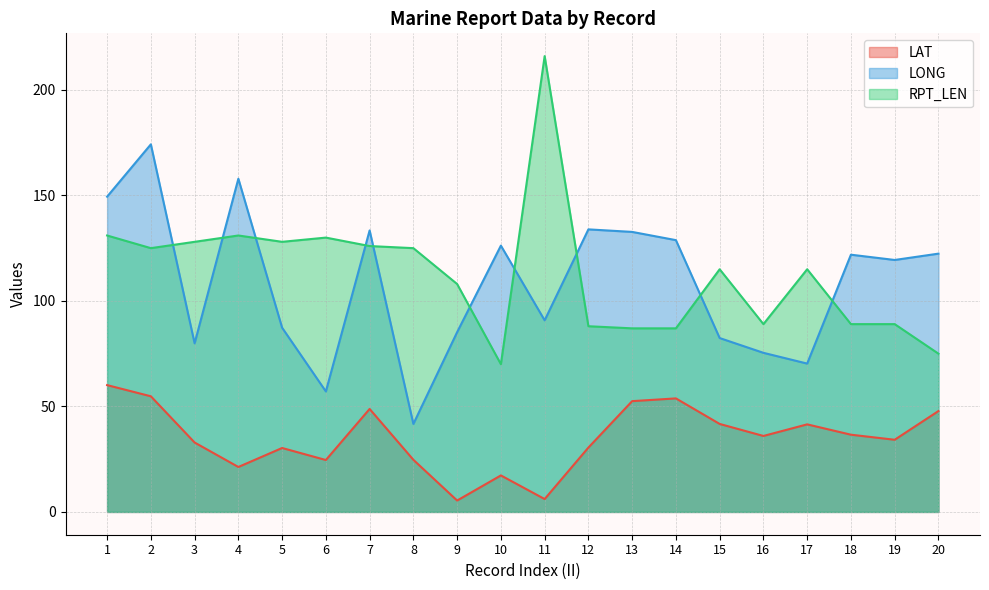

What are all the series names shown in the legend?

LAT, LONG, RPT_LEN